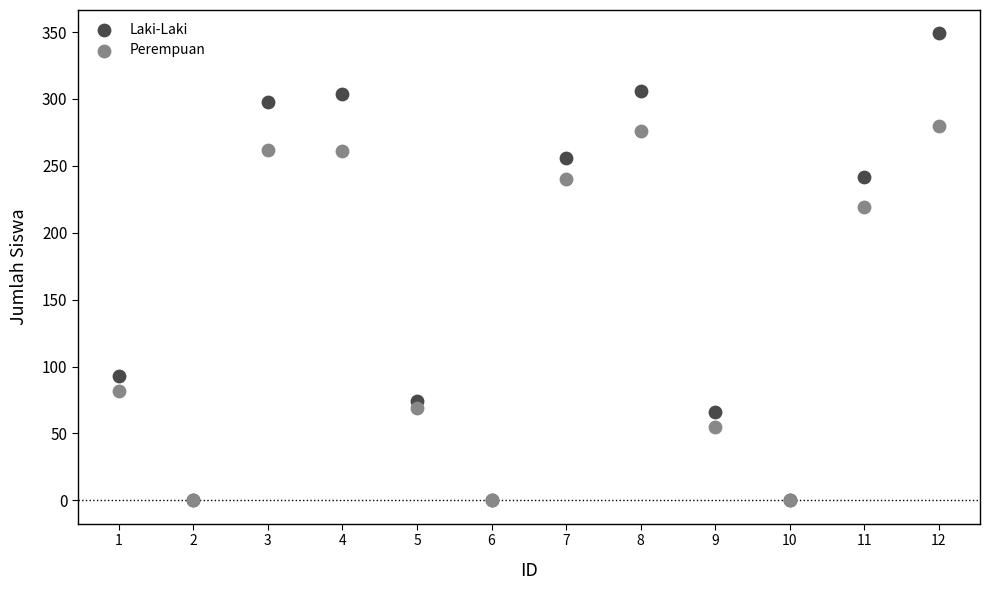

In the Laki-Laki series, what Y value is closest to 174?

242